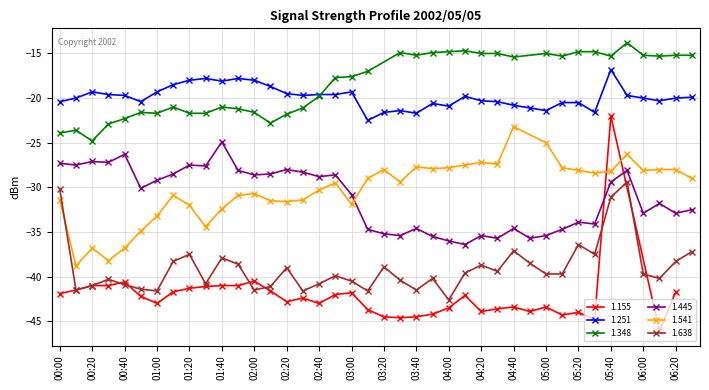

What is the maximum value for 1.445?

-24.9